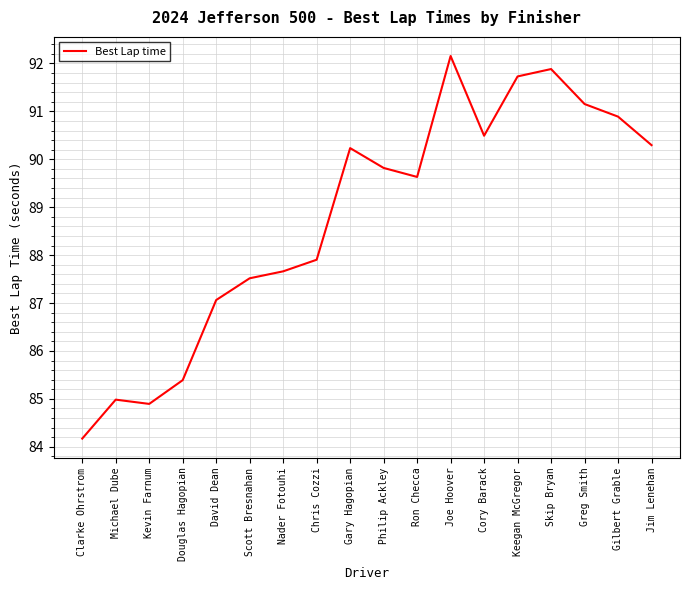

The value at Philip Ackley is 135.5. True or false?

False